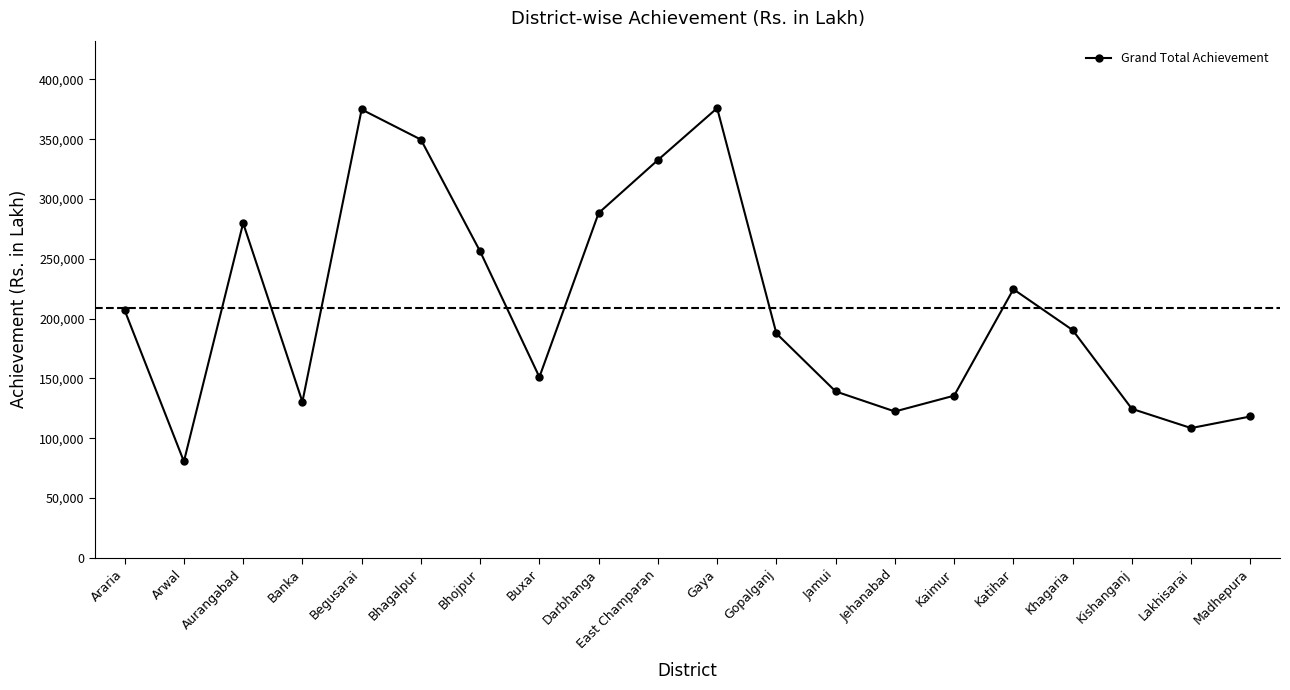

What is the sum of the values at Araria and Kishanganj?

331609